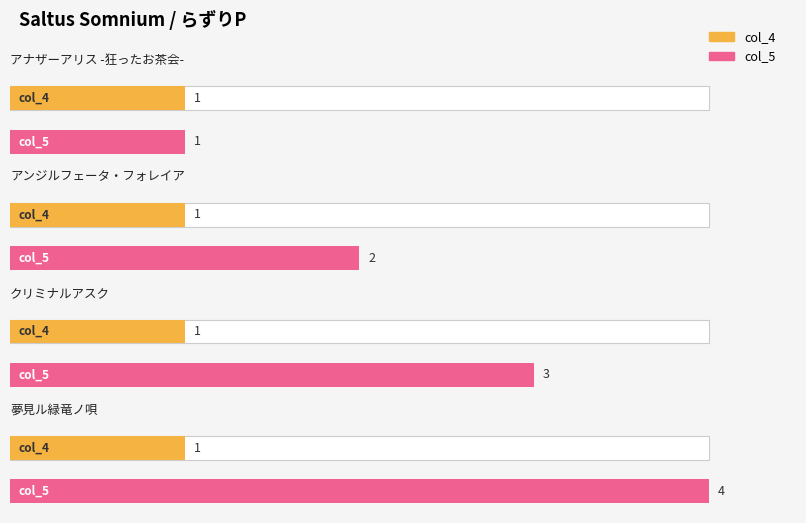

Does the chart contain stacked bars?

No